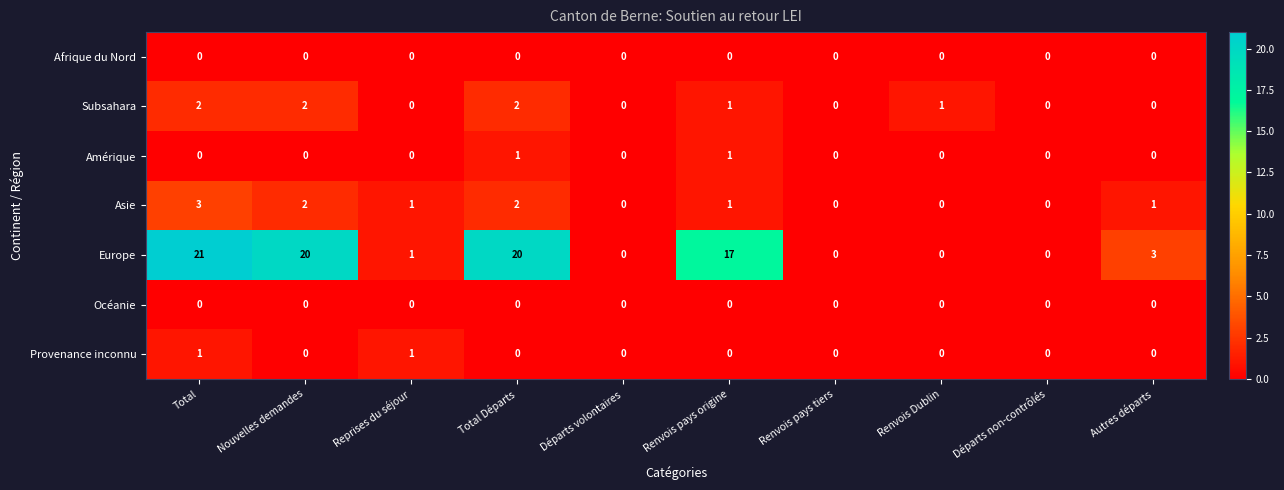

Is it true that Europe equals 20 at Nouvelles demandes?

True